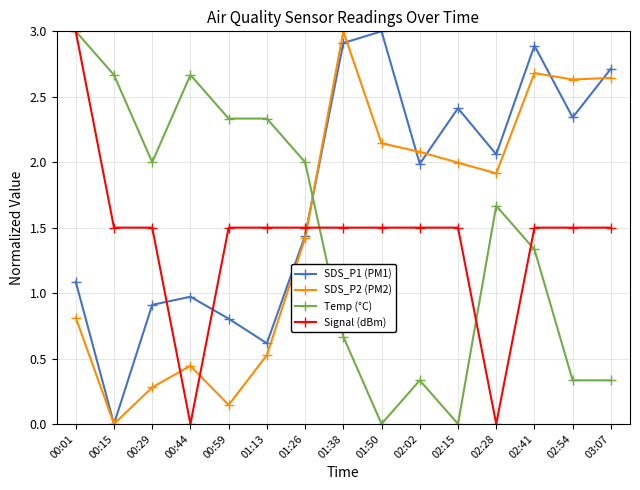

True or false: SDS_P2 (PM2) and SDS_P1 (PM1) intersect in this chart.

True